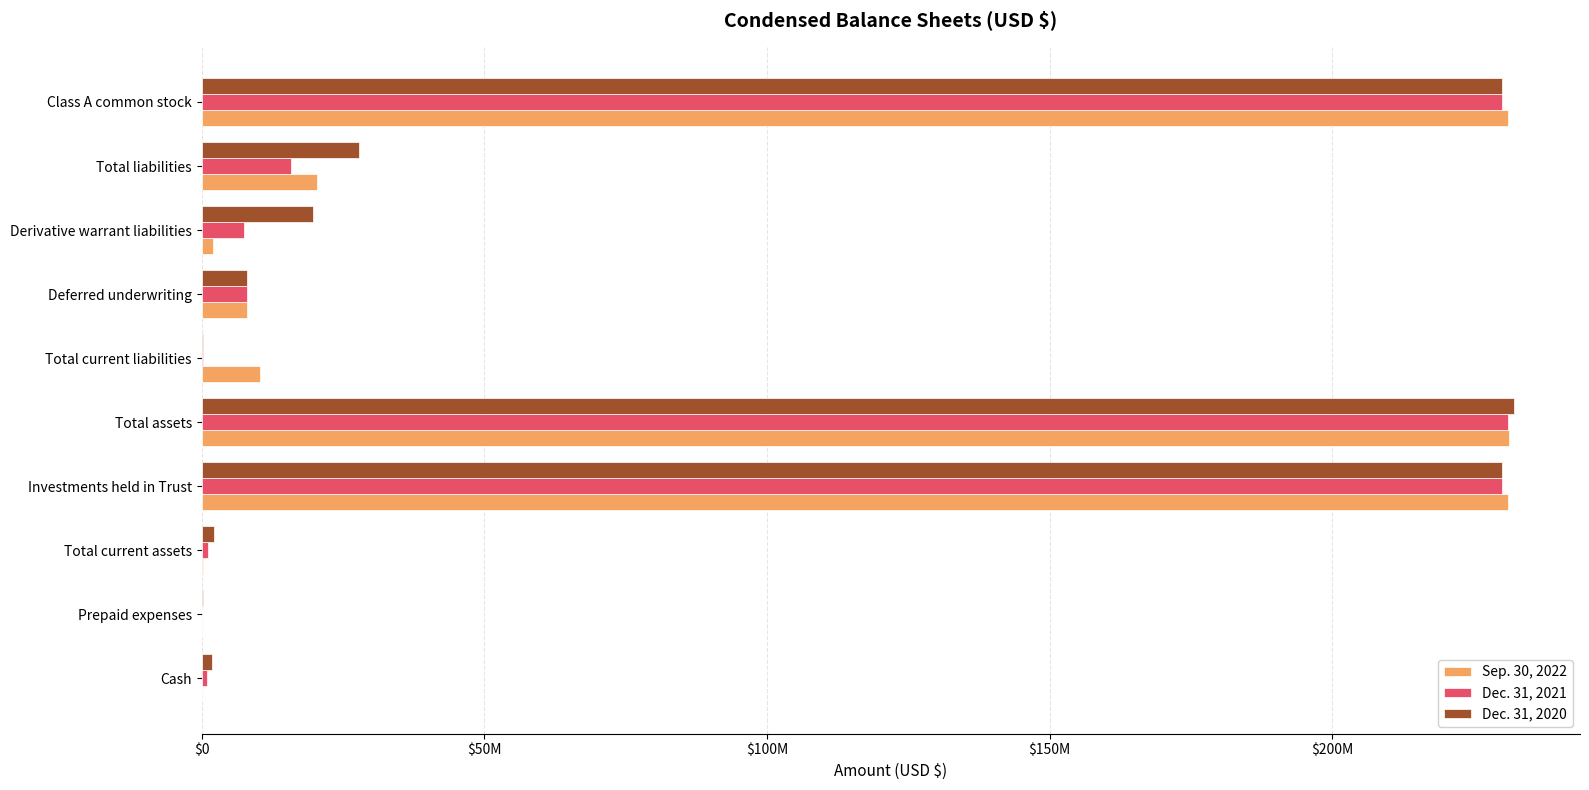

What are all the series names shown in the legend?

Sep. 30, 2022, Dec. 31, 2021, Dec. 31, 2020